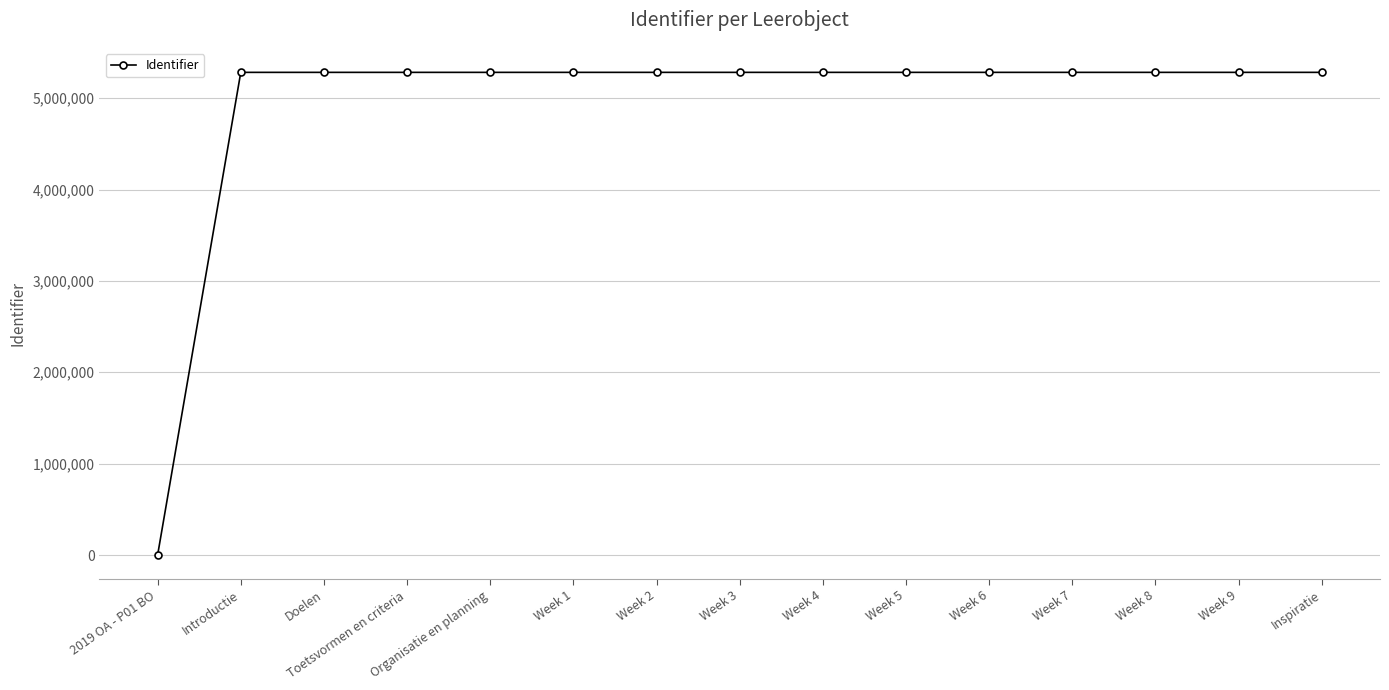

Which category has the lowest value across all series?

2019 OA - P01 BO